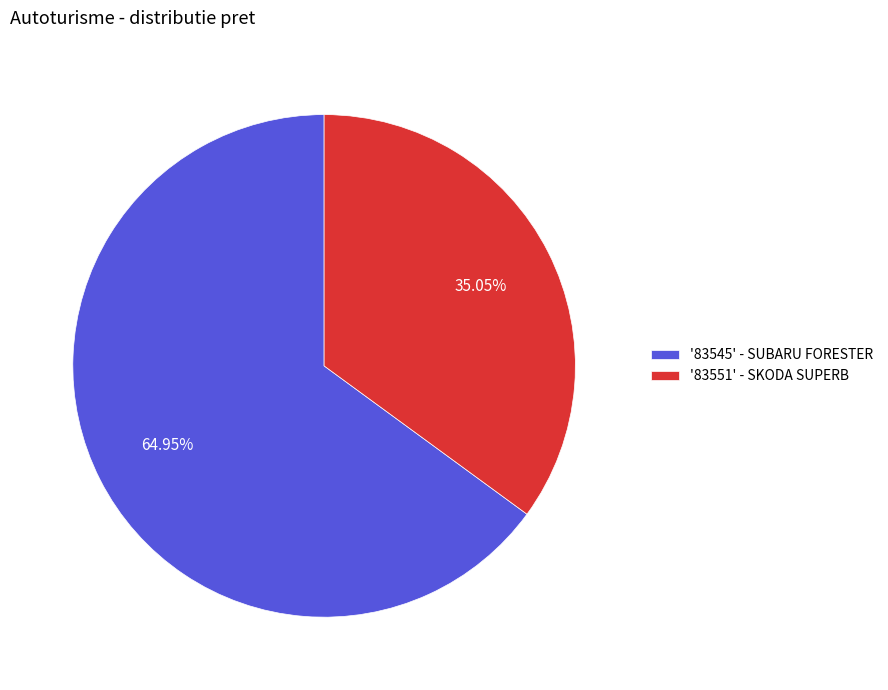

To the nearest percent, what is the difference between the largest and smallest slice percentages?

30%